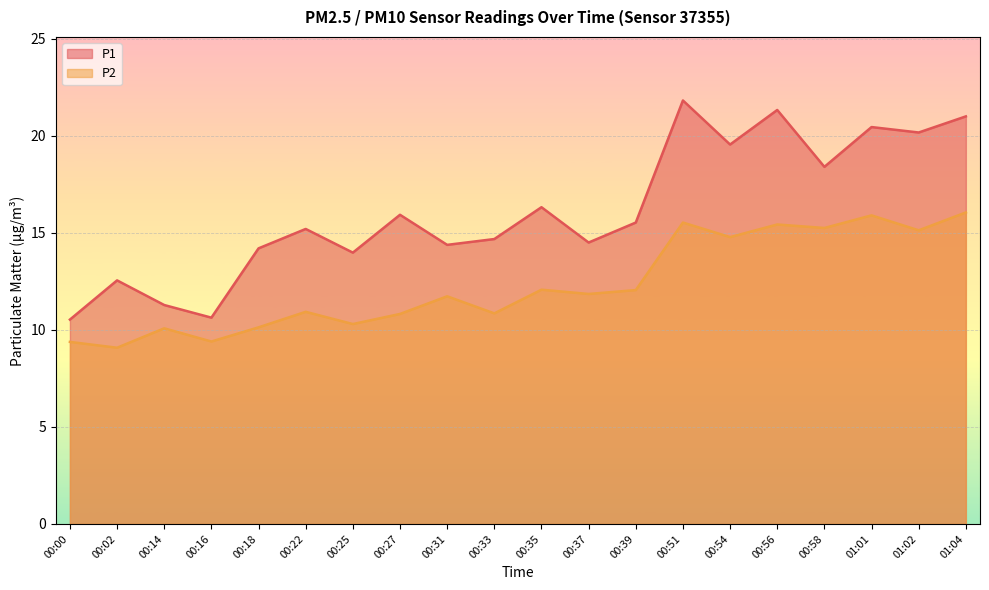

What is the maximum value shown in the chart?

21.8